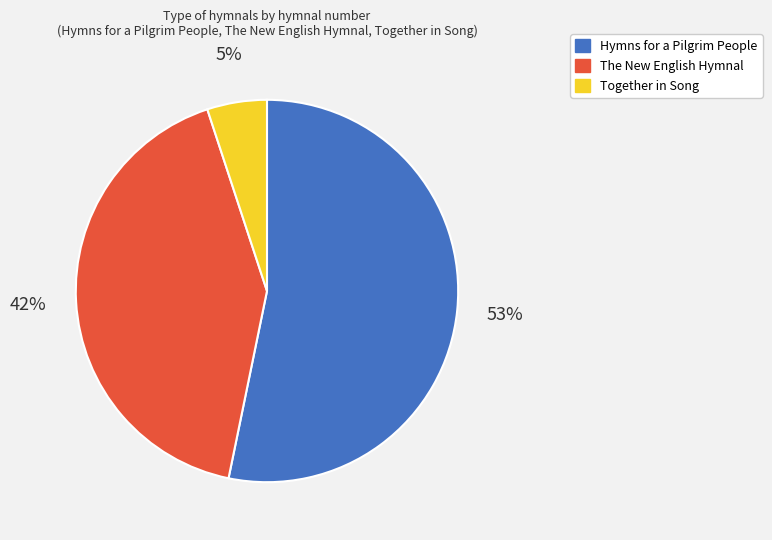

Do Hymns for a Pilgrim People and The New English Hymnal together represent more than half of the pie?

Yes